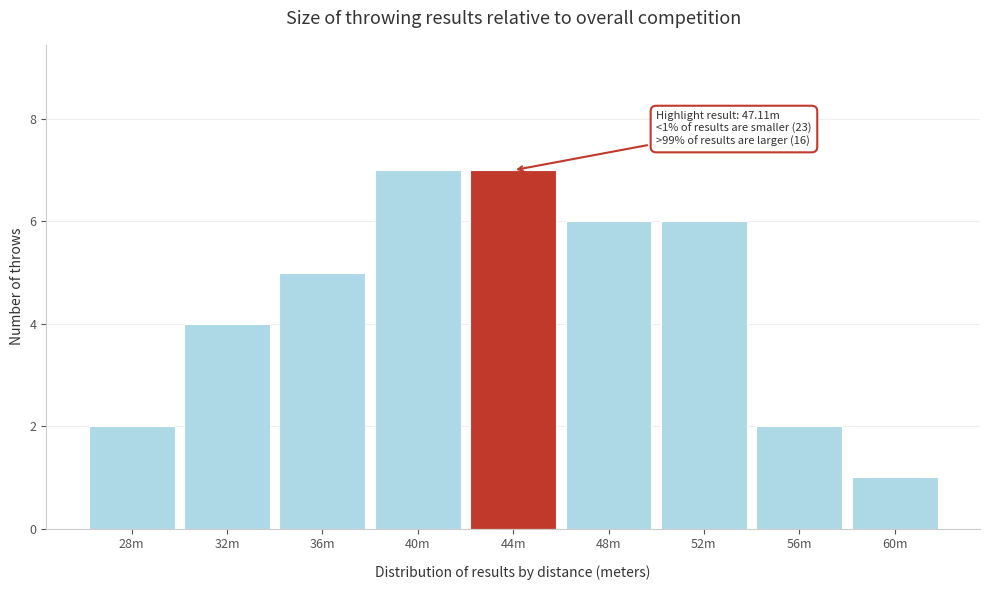

Reading right to left, transcribe all the data shown in this chart.

1	2	6	6	7	7	5	4	2